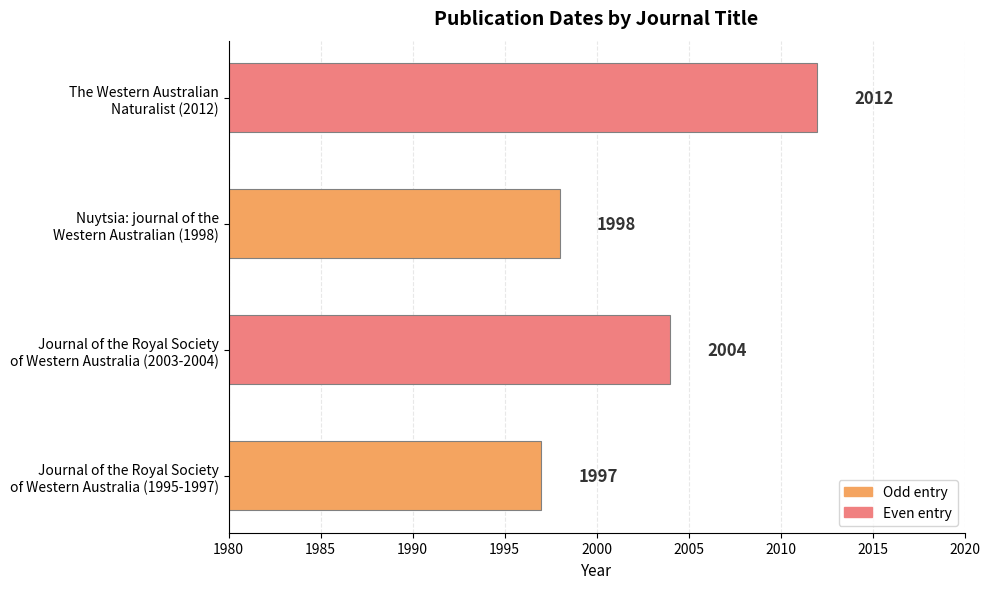

Which label corresponds to the smallest value in the chart?

Journal of the Royal Society
of Western Australia (1995-1997)